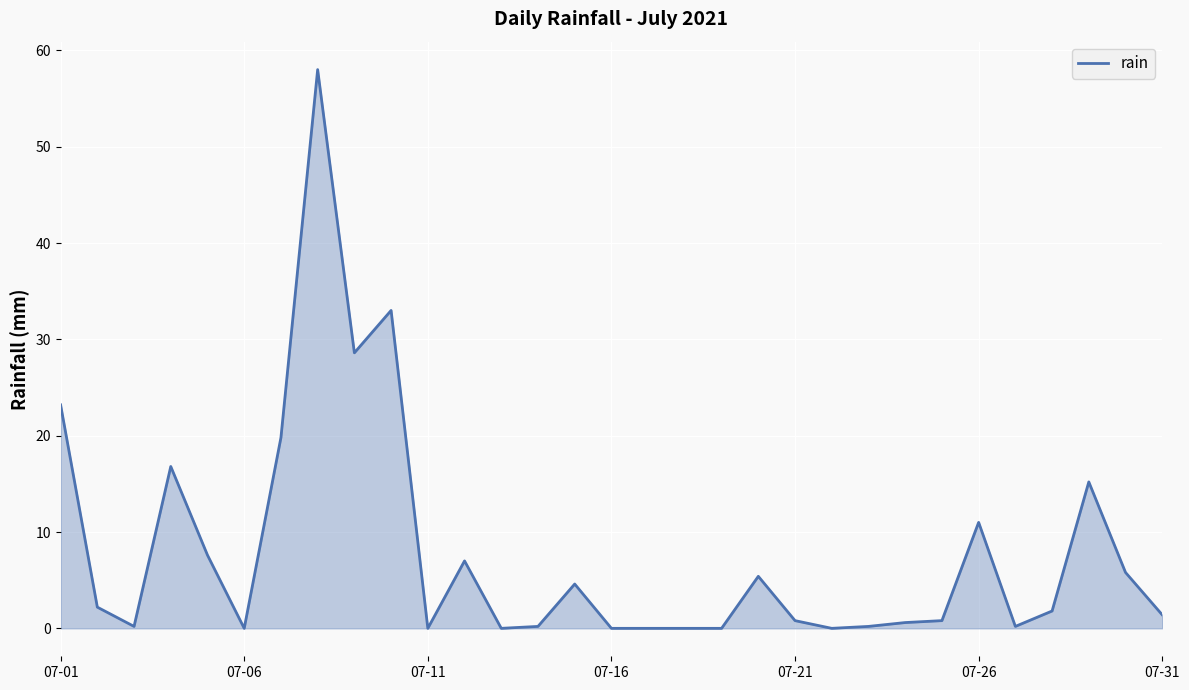

What is the maximum value shown in the chart?

58.0